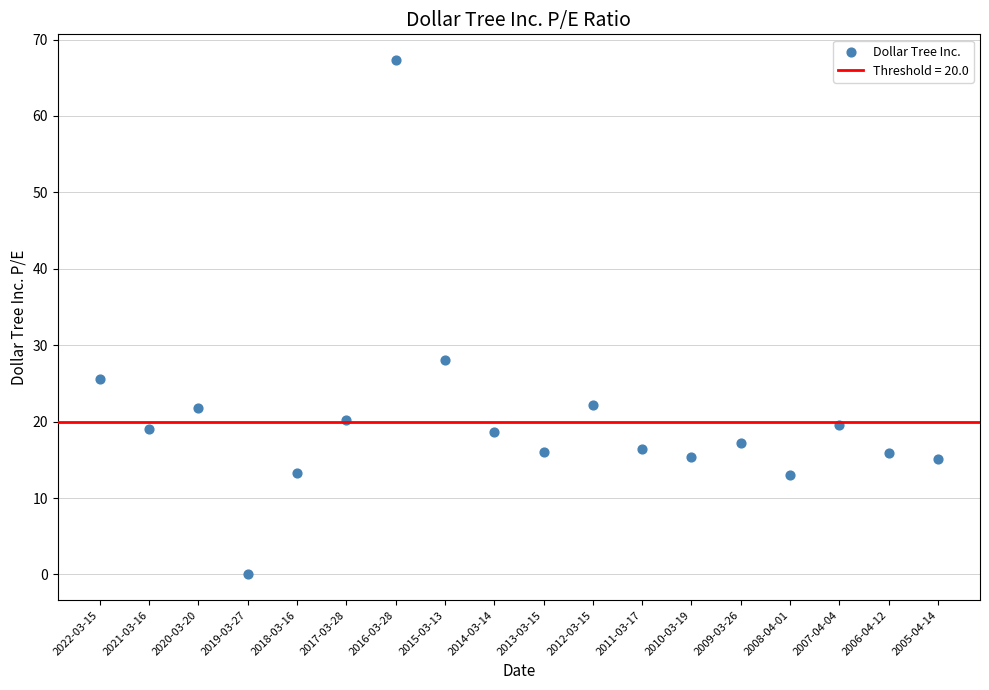

What Y value in the scatter plot is closest to 33?

28.1